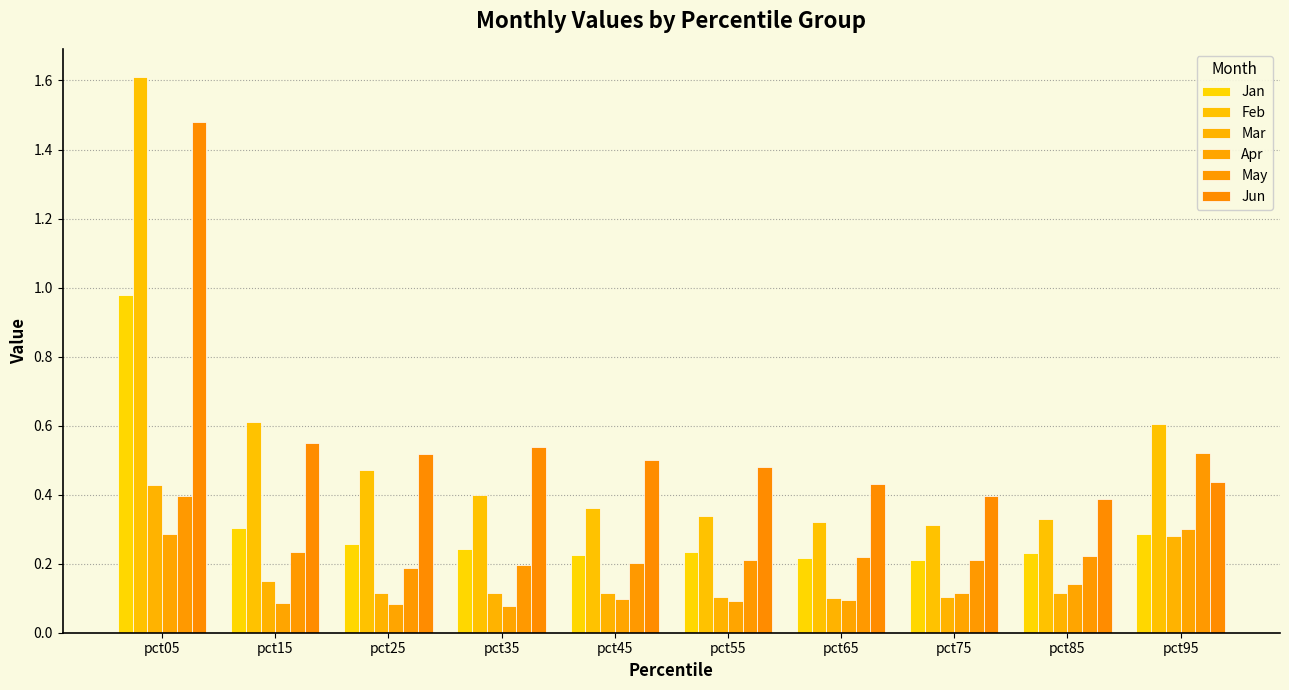

How many groups of bars are there?

10